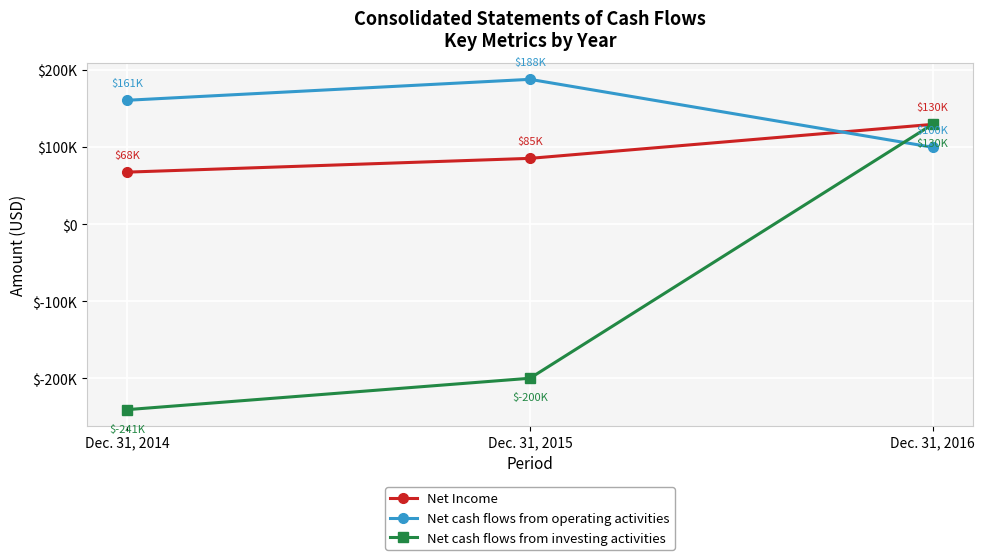

Does the chart display data point markers on the line(s)?

Yes